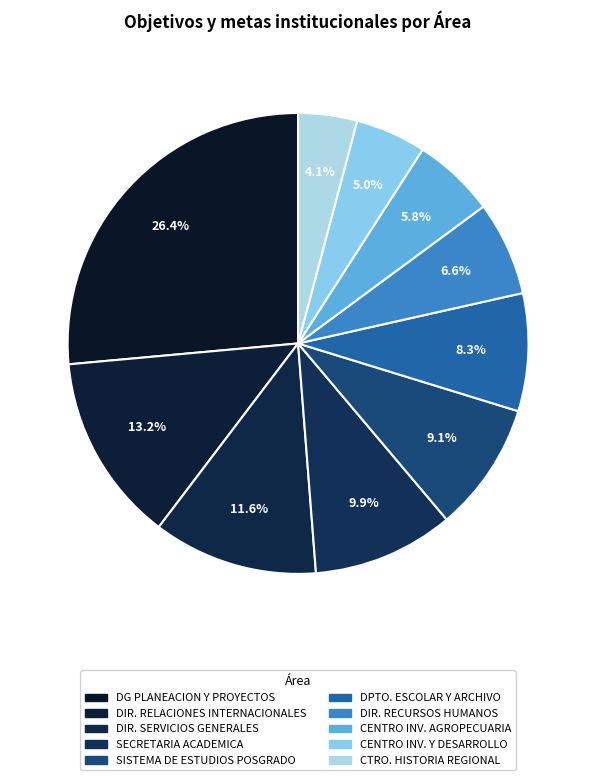

Count the number of slices in the pie.

10